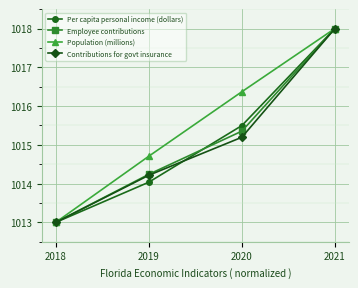

How many lines are shown in the chart?

4